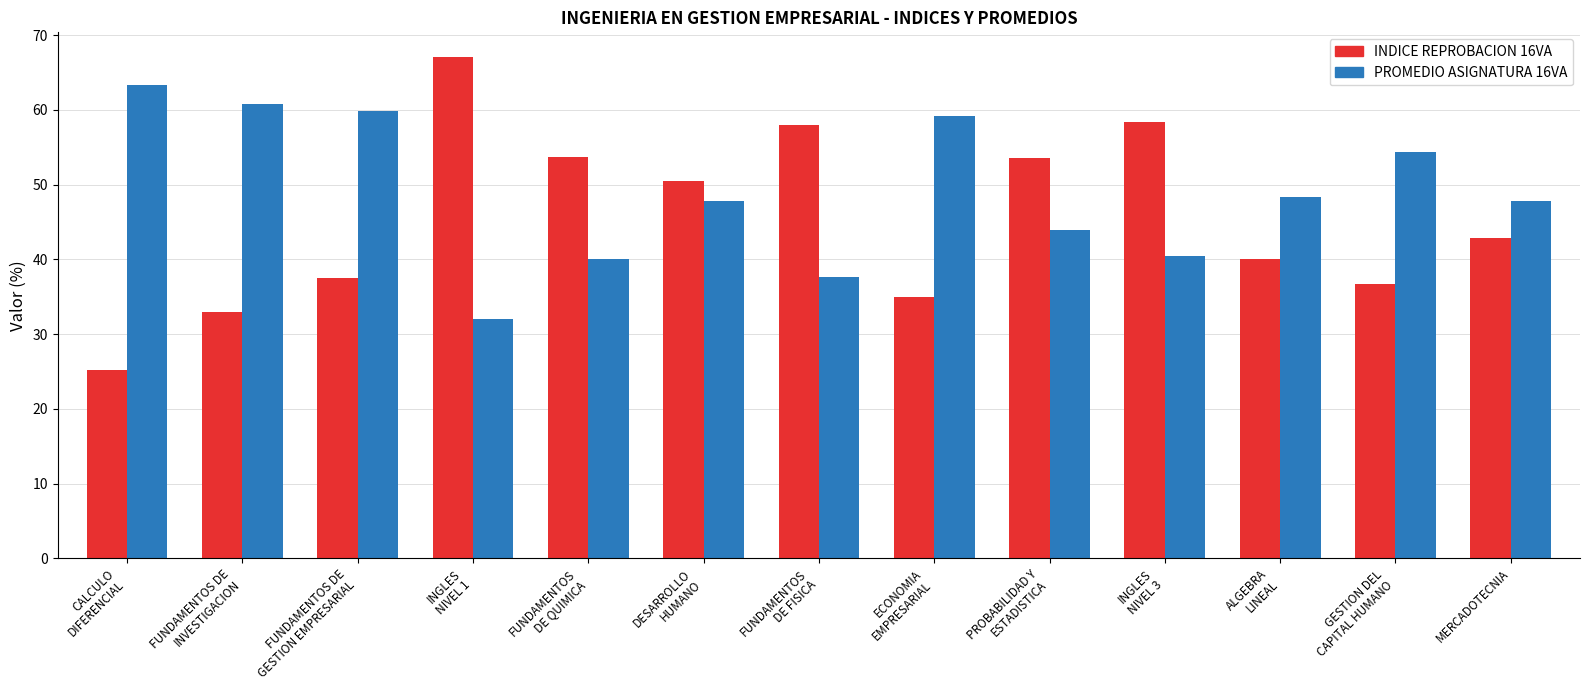

Which series has the largest total across all categories?

PROMEDIO ASIGNATURA 16VA